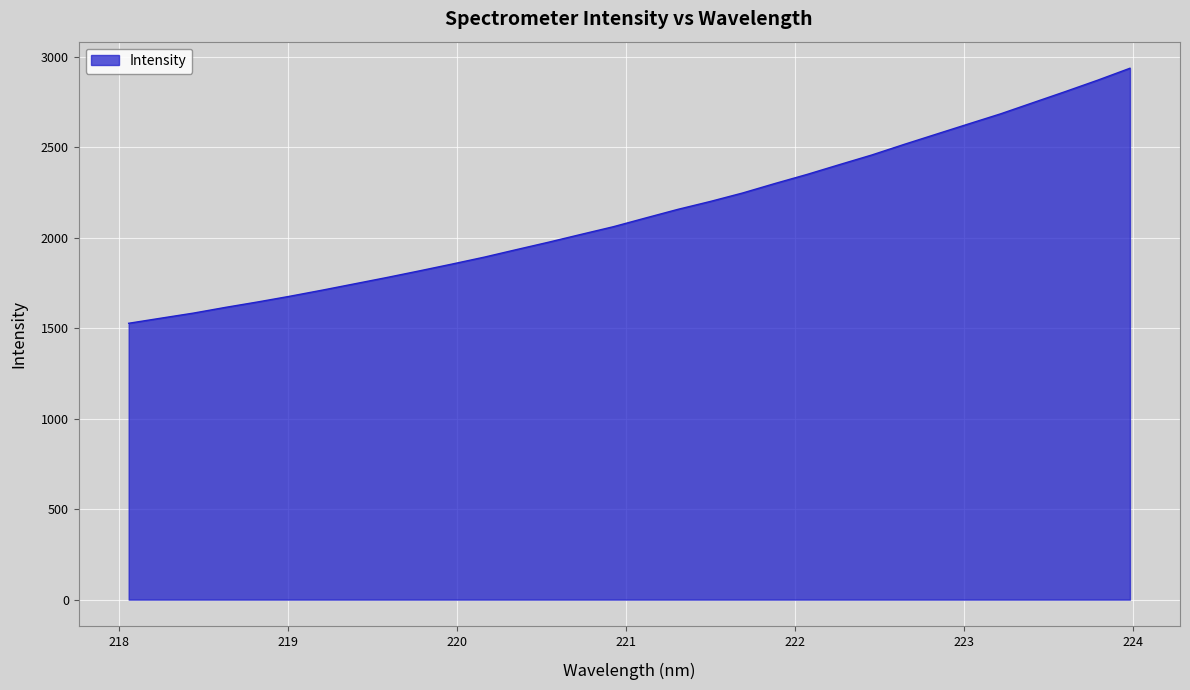

True or false: the data has more than 2 interior local peaks.

False